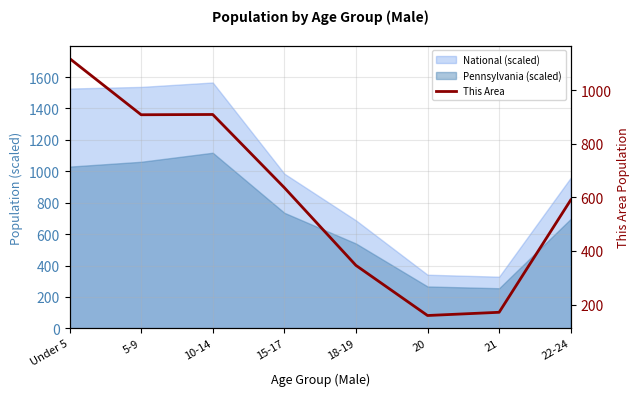

Is it true that the value at 5-9 is 908?

True